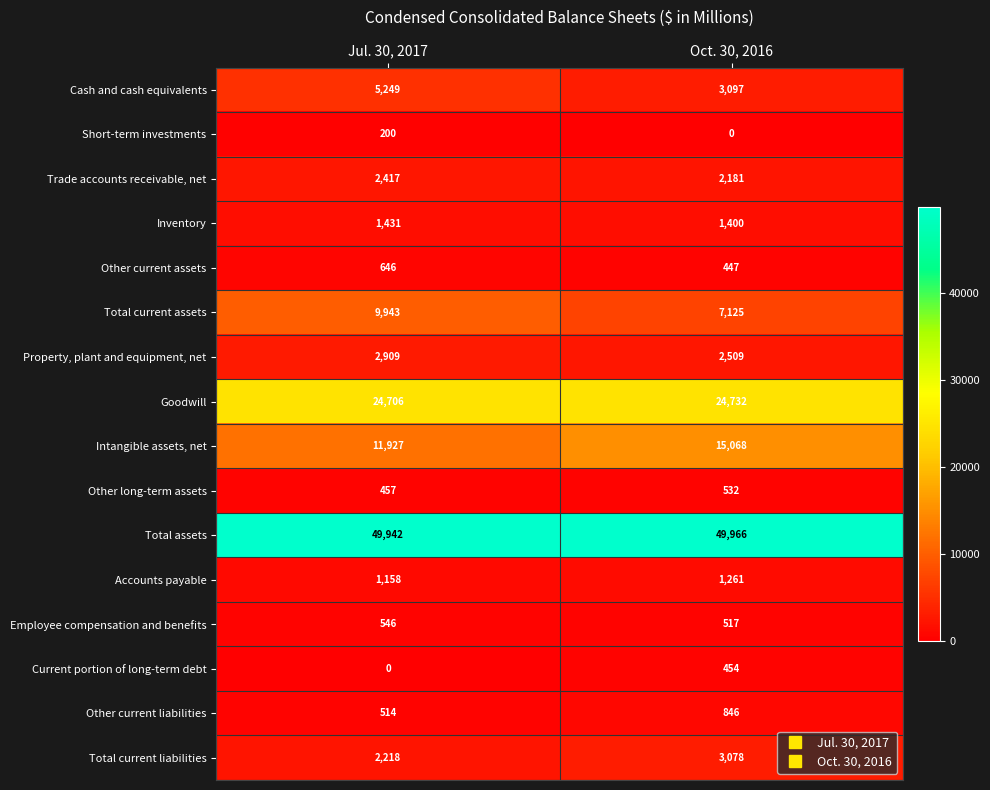

What is the difference between the Total current assets values at Oct. 30, 2016 and Jul. 30, 2017?

2818